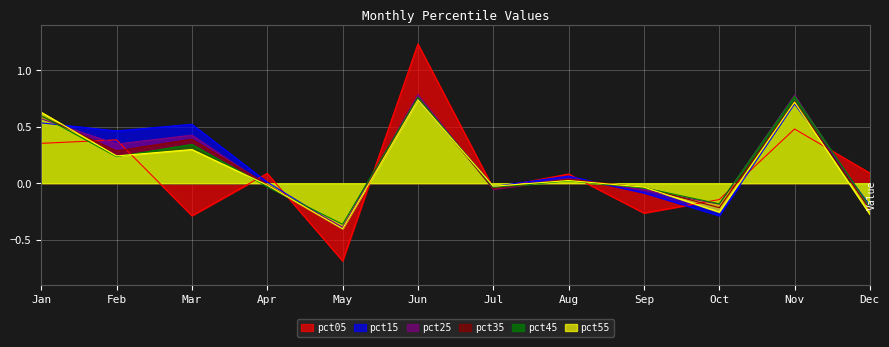

What is the greatest value displayed?

1.2